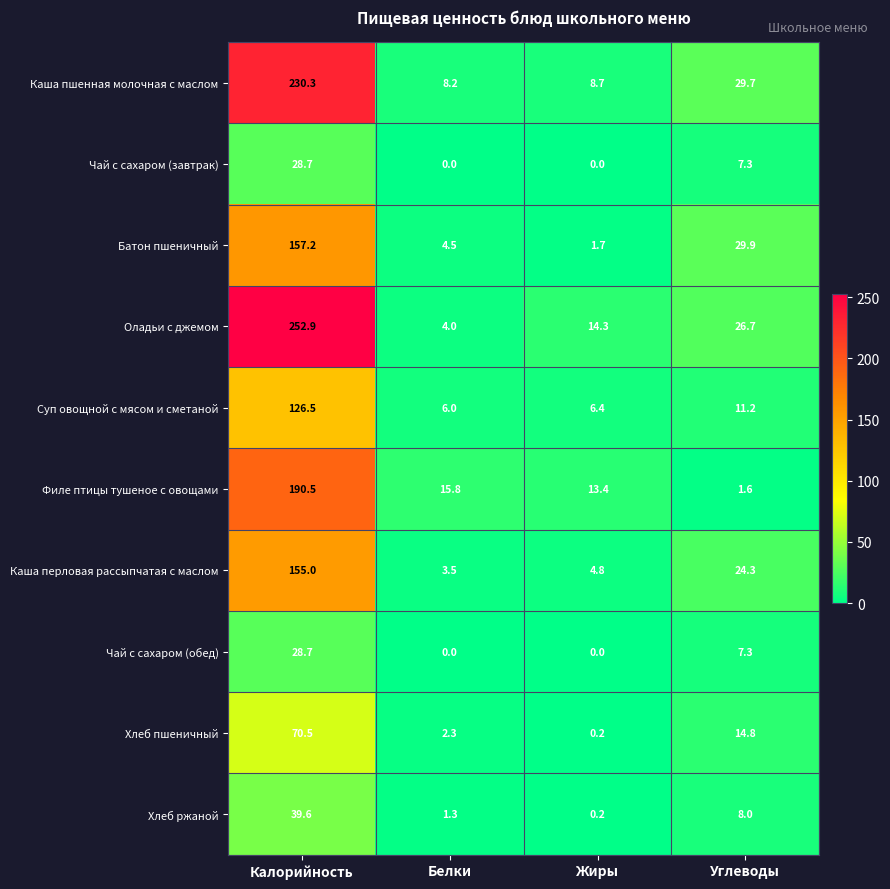

What is the difference between the Оладьи с джемом values at Углеводы and Белки?

22.7